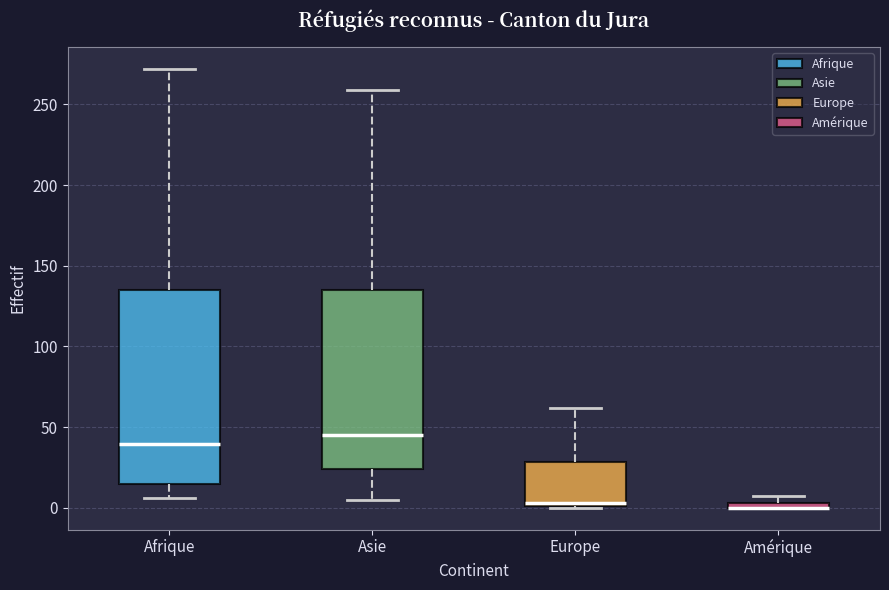

Which box is the tallest, from its lower edge to its upper edge?

Afrique